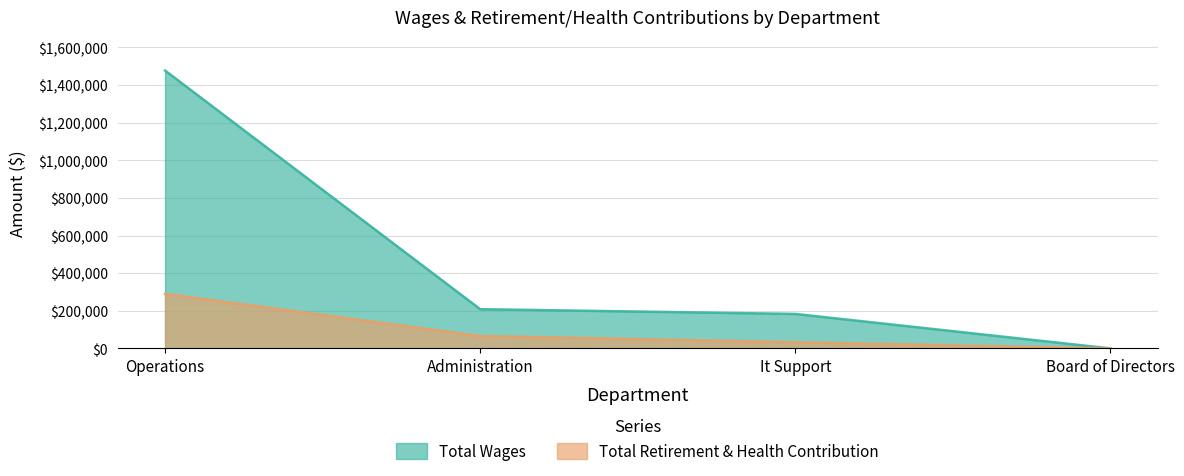

True or false: Total Retirement & Health Contribution and Total Wages cross at least once.

False